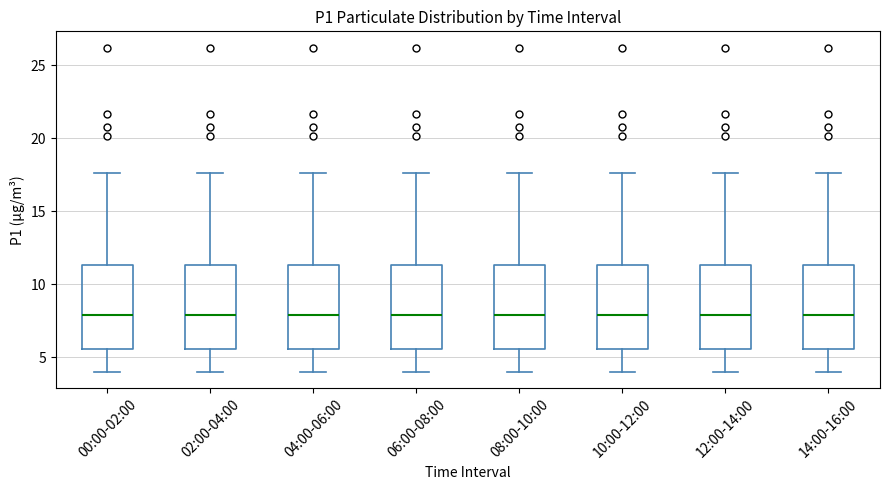

Reading left to right, transcribe this box plot: for each box, give where its median line is, the range the box spans, and where its two whiskers end, as read against the y-axis. The values are not printed on the chart, so give them approximately, as read against the axis.

00:00-02:00: median 8.0, box 5.5 to 11.5, whiskers 4.0 to 17.5
02:00-04:00: median 8.0, box 5.5 to 11.5, whiskers 4.0 to 17.5
04:00-06:00: median 8.0, box 5.5 to 11.5, whiskers 4.0 to 17.5
06:00-08:00: median 8.0, box 5.5 to 11.5, whiskers 4.0 to 17.5
08:00-10:00: median 8.0, box 5.5 to 11.5, whiskers 4.0 to 17.5
10:00-12:00: median 8.0, box 5.5 to 11.5, whiskers 4.0 to 17.5
12:00-14:00: median 8.0, box 5.5 to 11.5, whiskers 4.0 to 17.5
14:00-16:00: median 8.0, box 5.5 to 11.5, whiskers 4.0 to 17.5